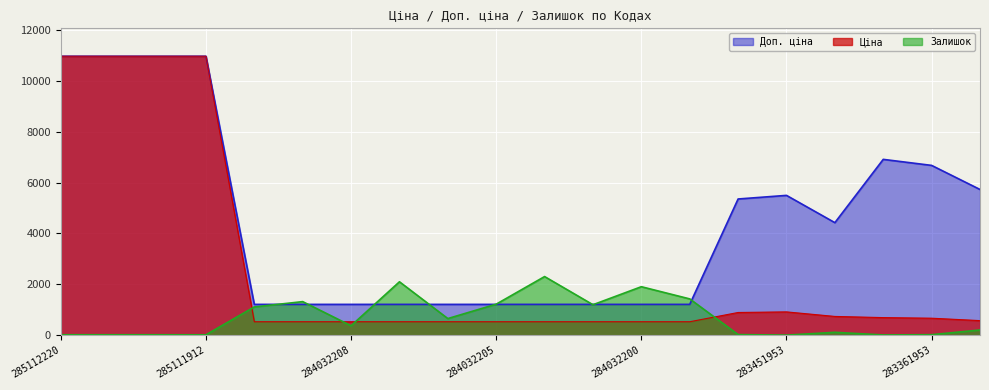

In Залишок, how many points are higher than both neighbors (excluding endpoints)?

5